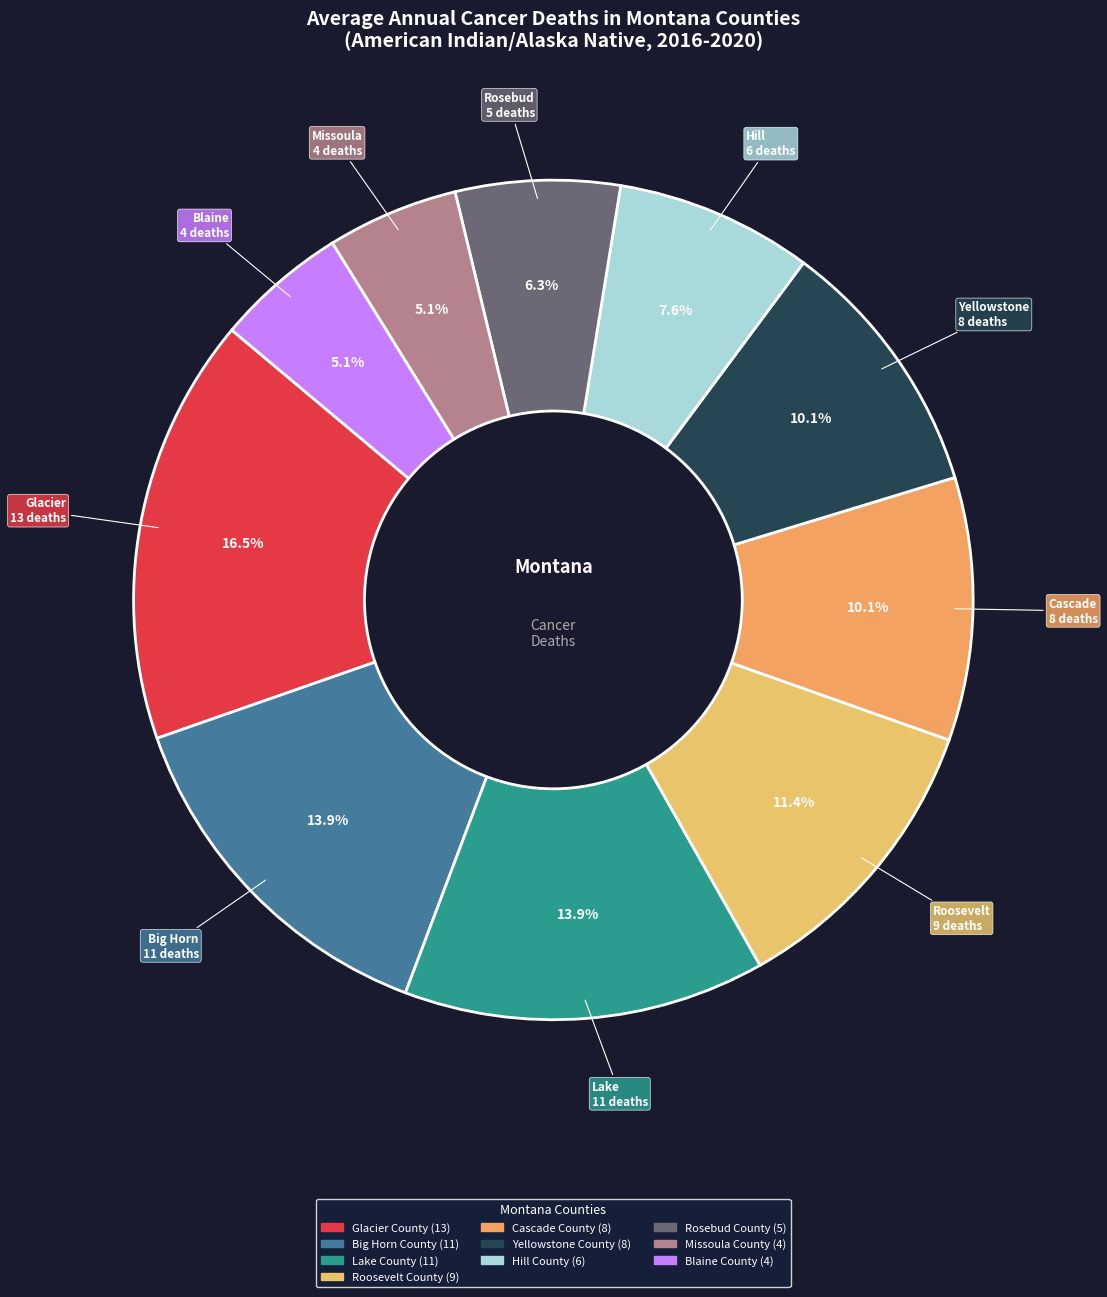

The Rosebud County slice represents 18% of the pie. True or false?

False